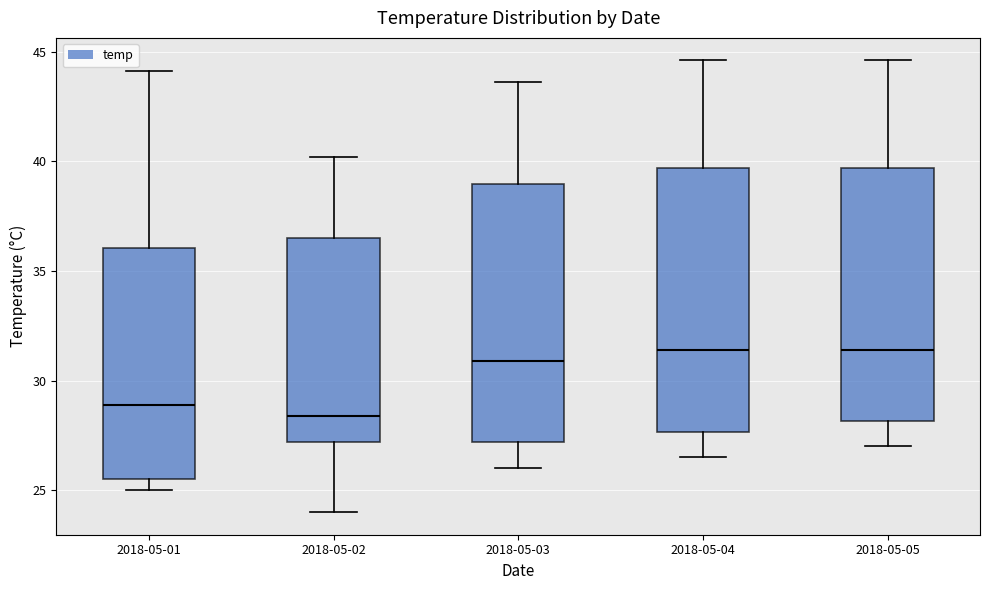

Where is the lower edge of the box for 2018-05-04 on the y-axis? The values are not printed on the chart, so give them approximately, as read against the axis.

27.5